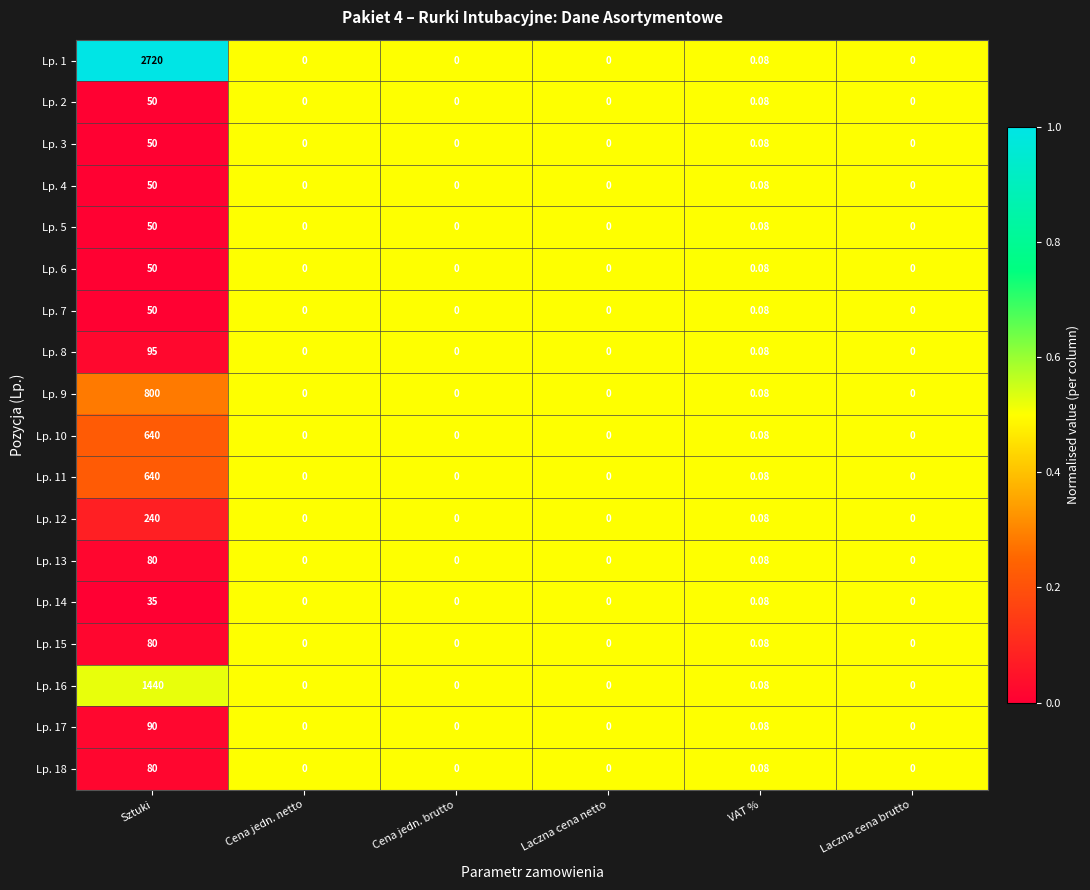

At which label is Lp. 16 closest to 720?

VAT %